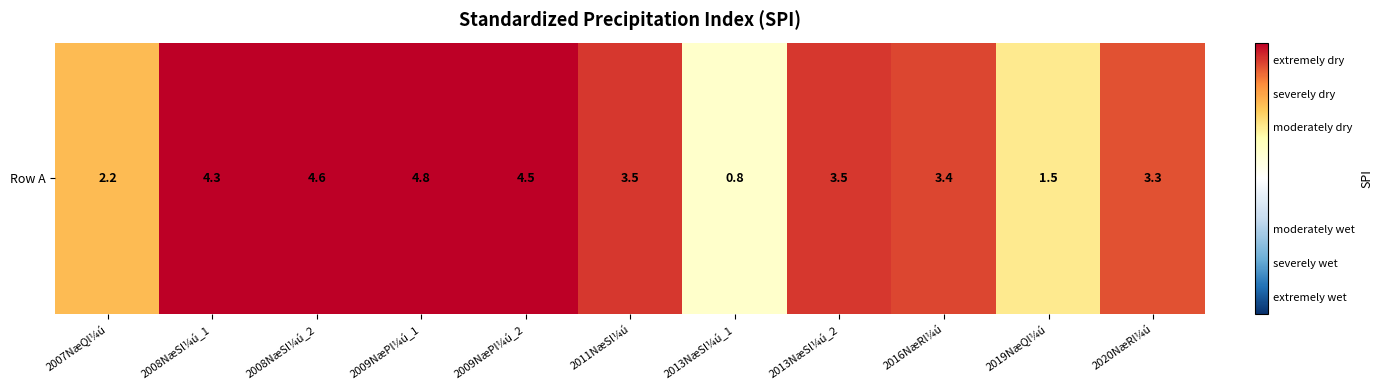

The chart shows a value of 4.3 at 2008NæSl¼ú_1. True or false?

True